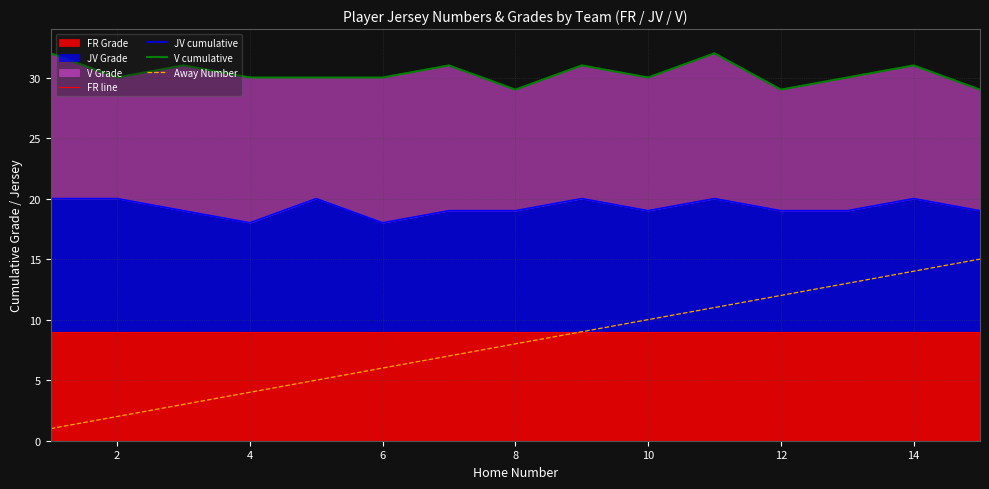

Reading left to right, list all the values displayed in this chart.

FR line: 9	9	9	9	9	9	9	9	9	9	9	9	9	9	9
JV cumulative: 20	20	19	18	20	18	19	19	20	19	20	19	19	20	19
V cumulative: 32	30	31	30	30	30	31	29	31	30	32	29	30	31	29
Away Number: 1	2	3	4	5	6	7	8	9	10	11	12	13	14	15